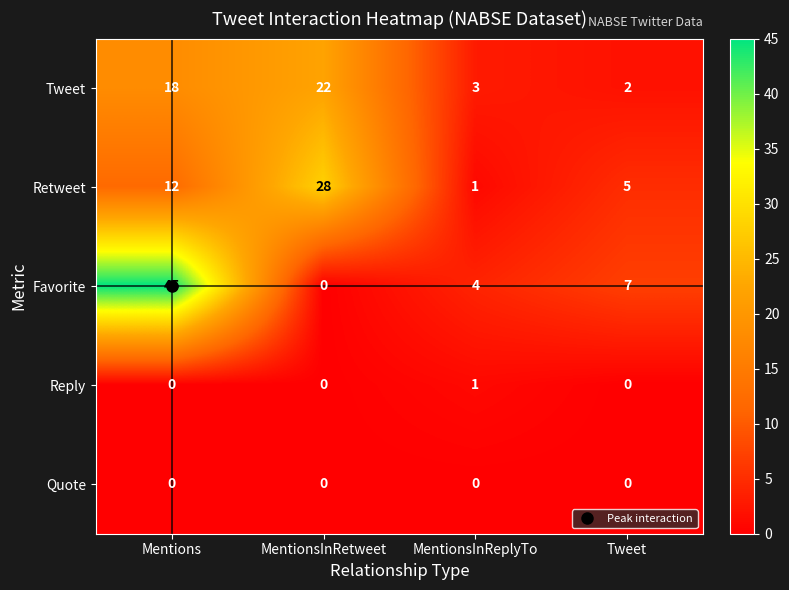

Which category has the highest value across all series?

Mentions